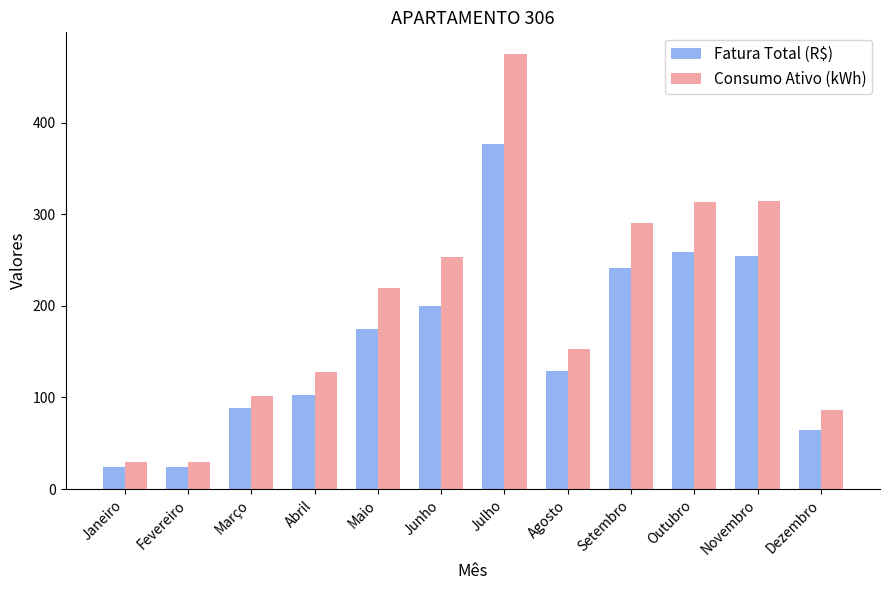

Rank the series at Maio from highest to lowest value.

Consumo Ativo (kWh), Fatura Total (R$)